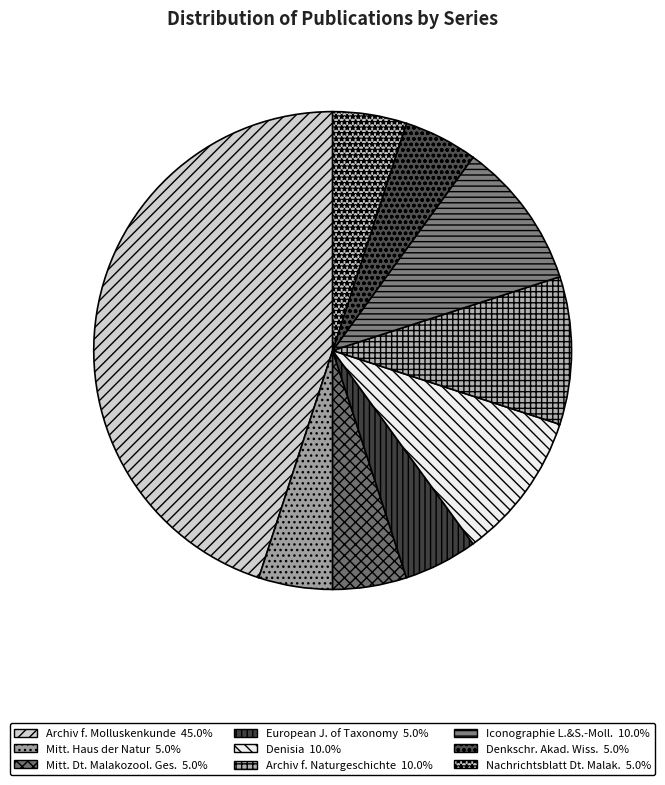

How many segments does this pie chart have?

9